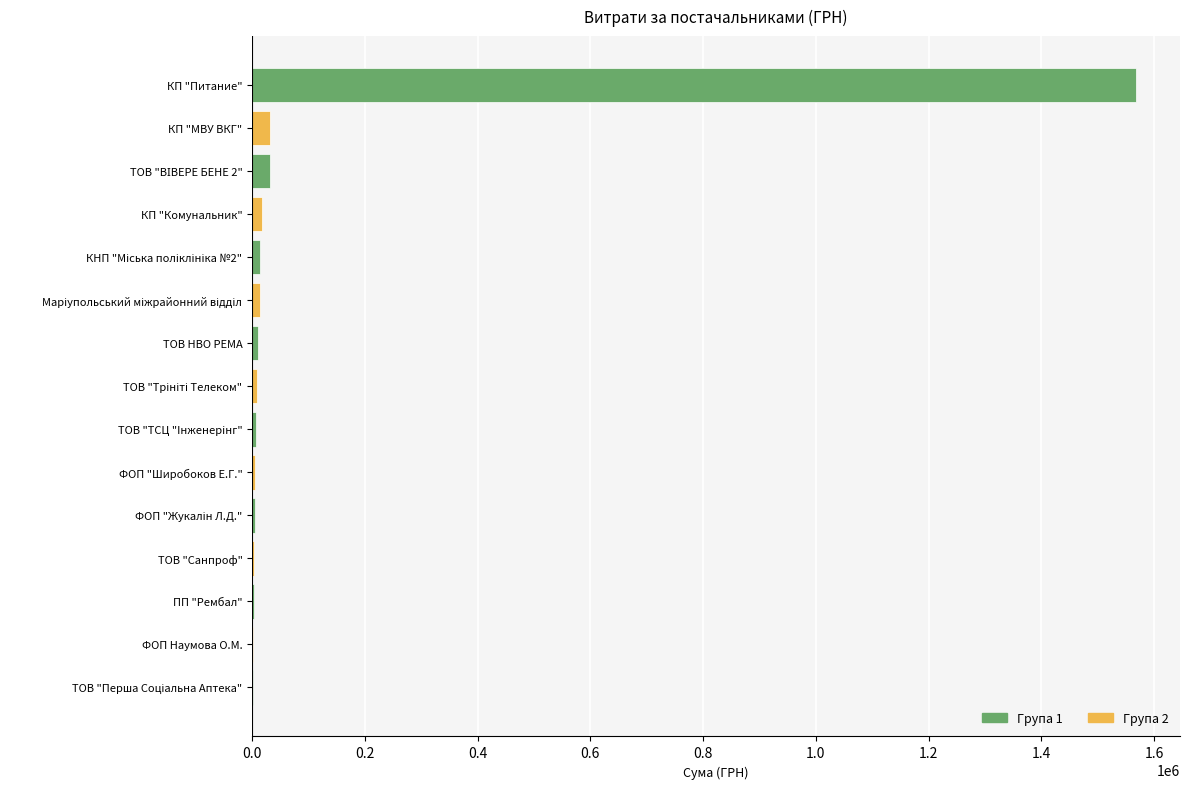

Which label corresponds to the largest value in the chart?

КП "Питание"